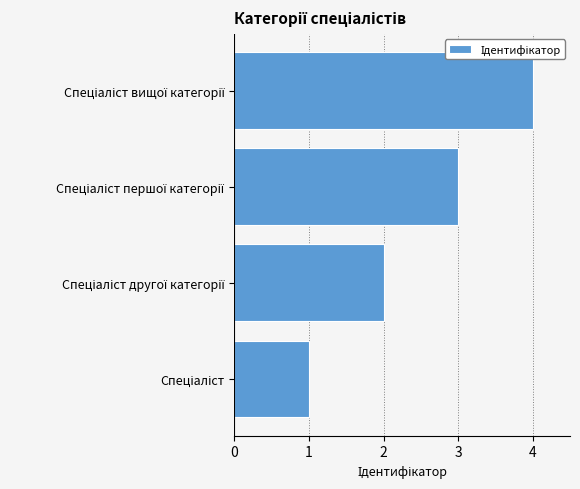

Are the bars grouped side by side (vs. stacked)?

No